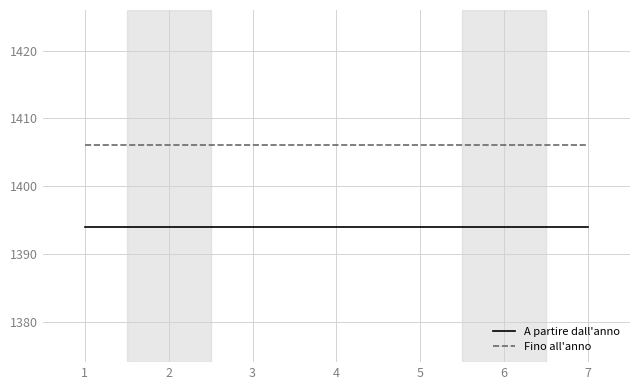

Rank the series by their maximum value, from highest to lowest.

Fino all'anno, A partire dall'anno